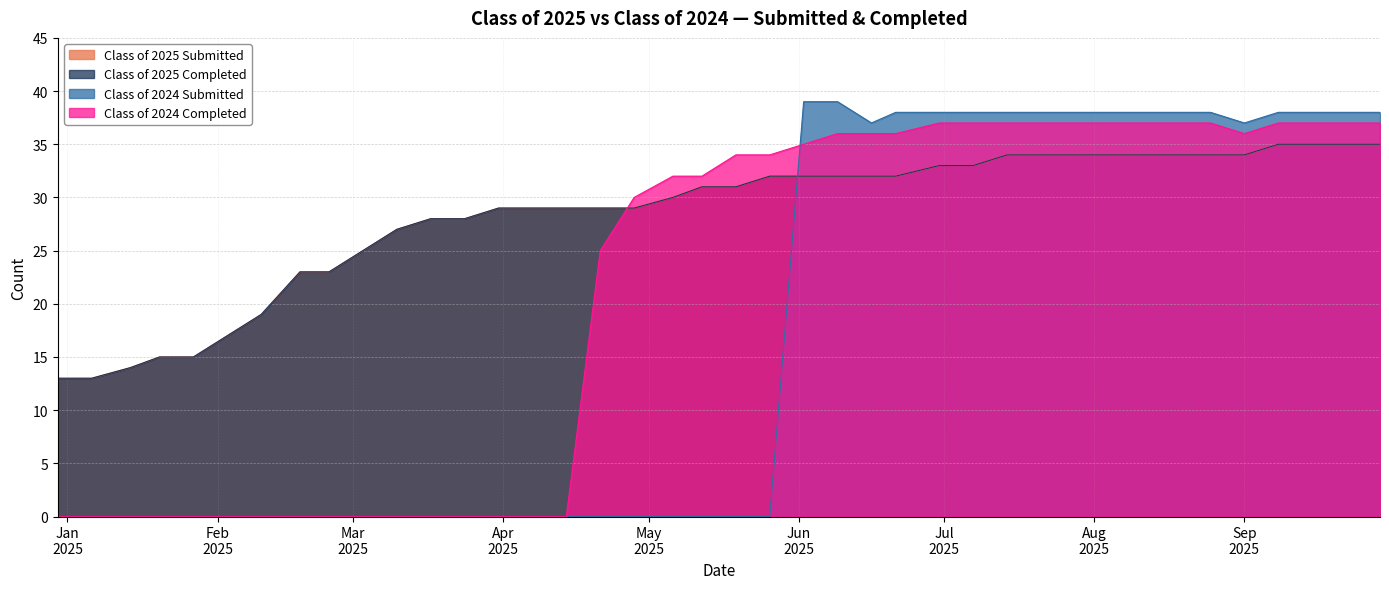

What is the total value across all series at 07/07/2025?

141